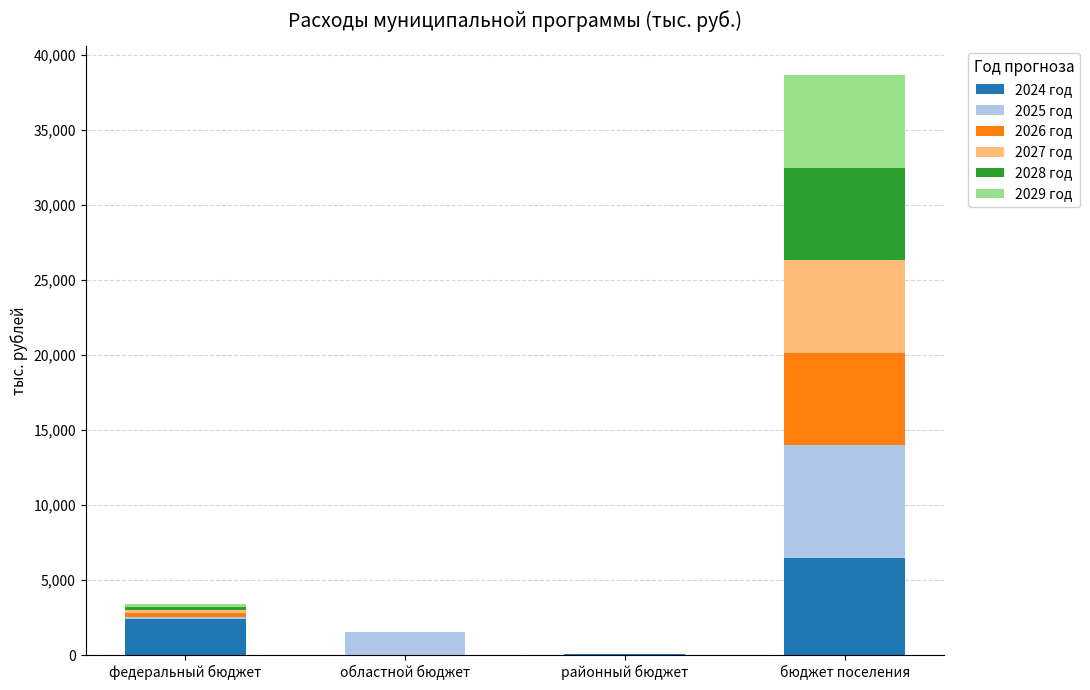

What is the maximum value for 2024 год?

6465.6